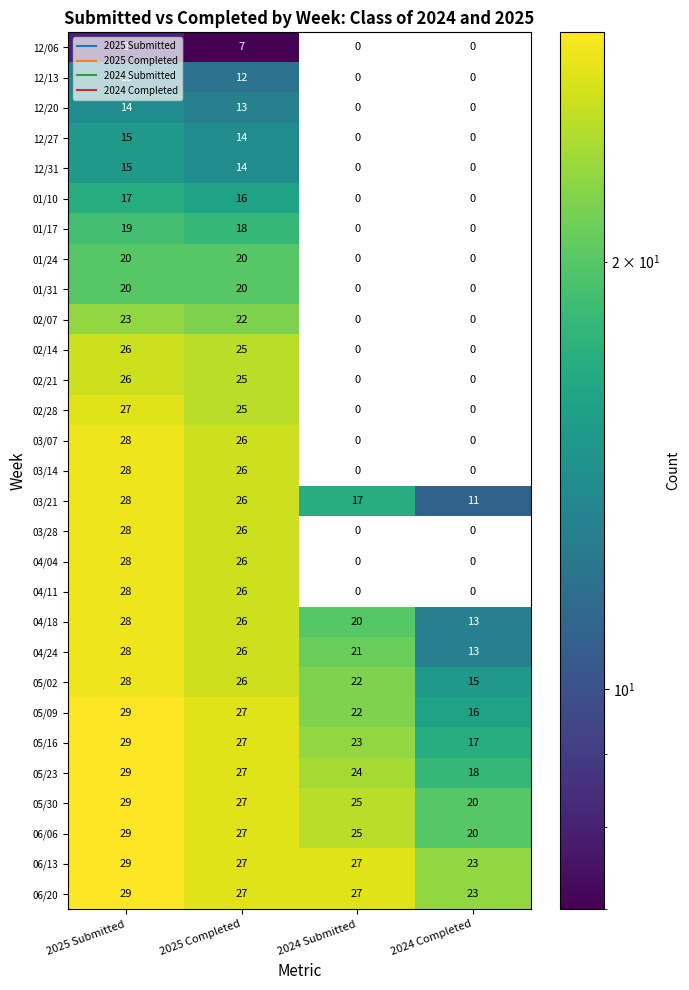

Rank the categories by 05/23 value from highest to lowest.

2025 Submitted, 2025 Completed, 2024 Submitted, 2024 Completed